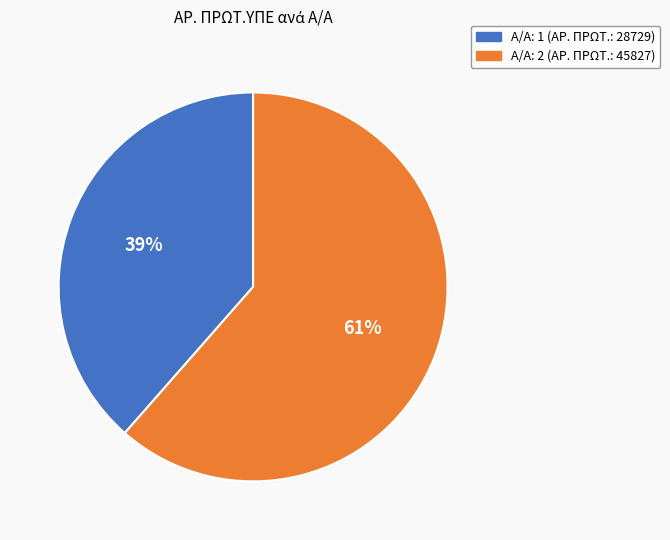

How many segments does this pie chart have?

2